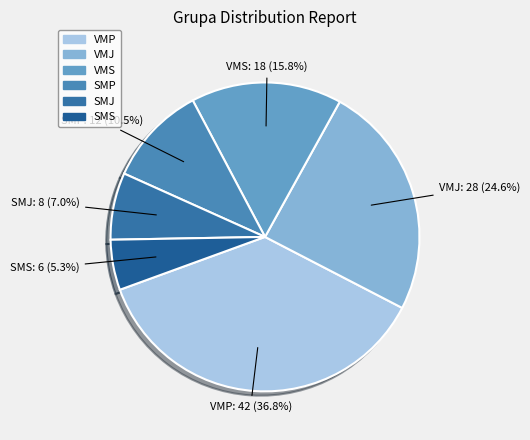

Is there a majority slice in this chart?

No